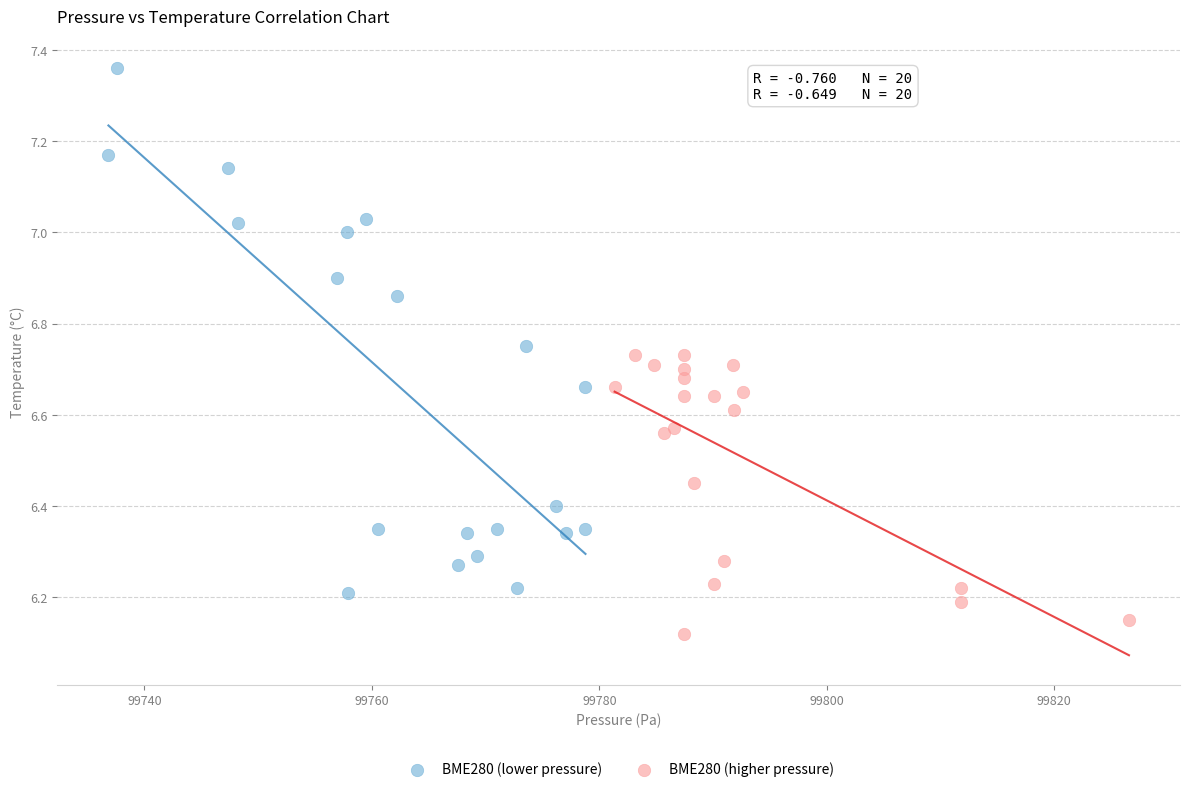

Which series contains the lowest Y value?

BME280 (higher pressure)